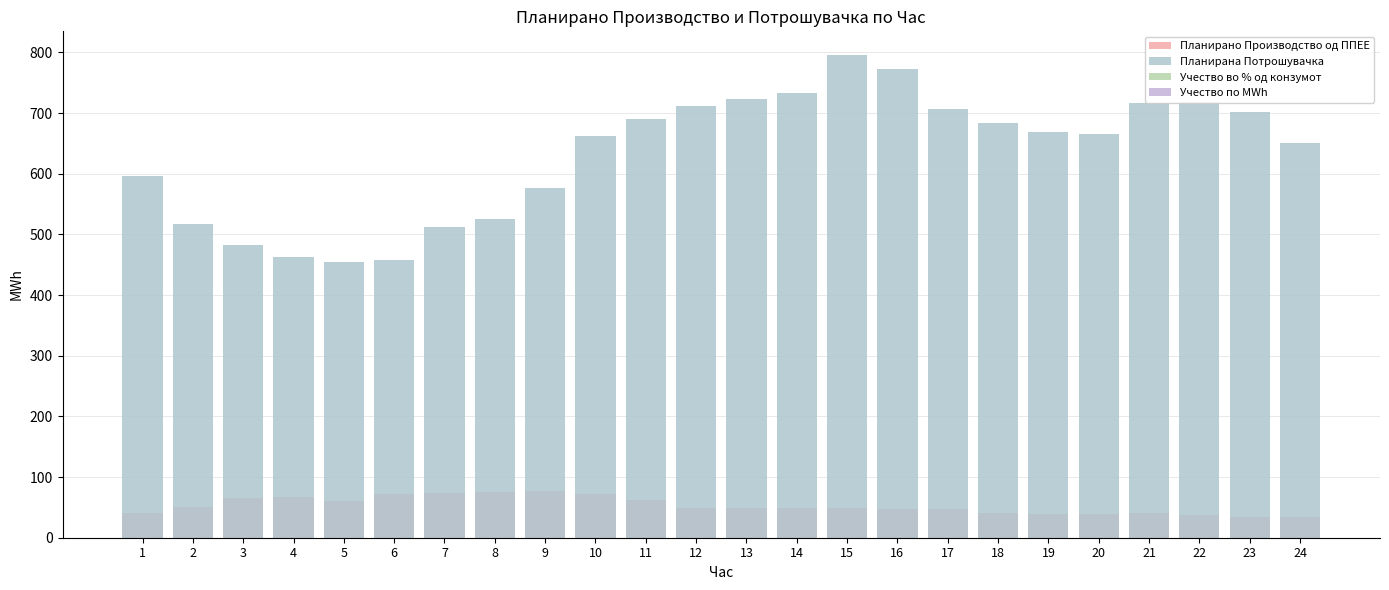

Is it true that Планирано Производство од ППЕЕ equals 62.2 at 11?

True